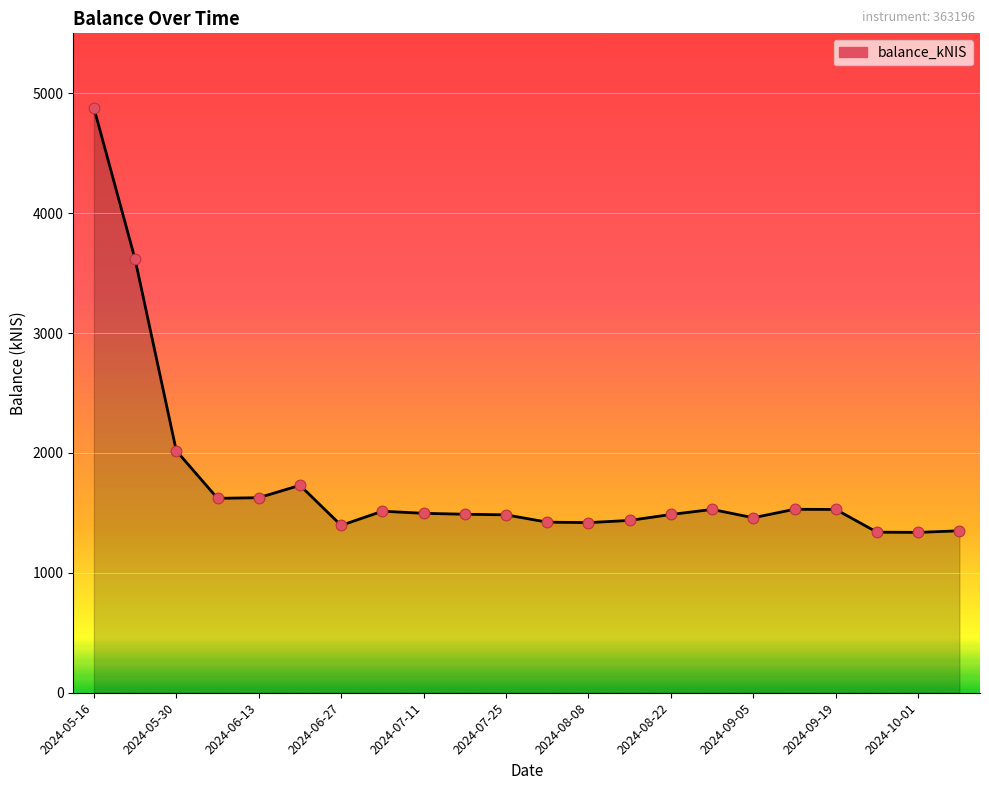

What is the greatest value displayed?

4878.0